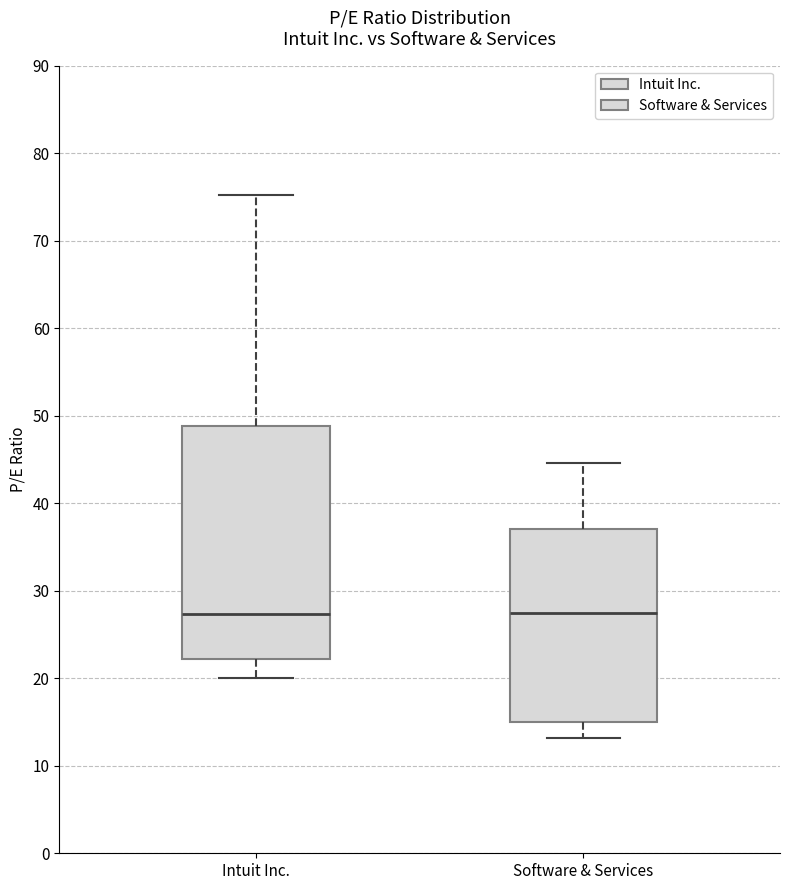

Reading left to right, read every box against the y-axis: the position of its median line, the range the box covers, and the ends of its whiskers. The values are not printed on the chart, so give them approximately, as read against the axis.

Intuit Inc.: median 27, box 22 to 49, whiskers 20 to 75
Software & Services: median 27, box 15 to 37, whiskers 13 to 45